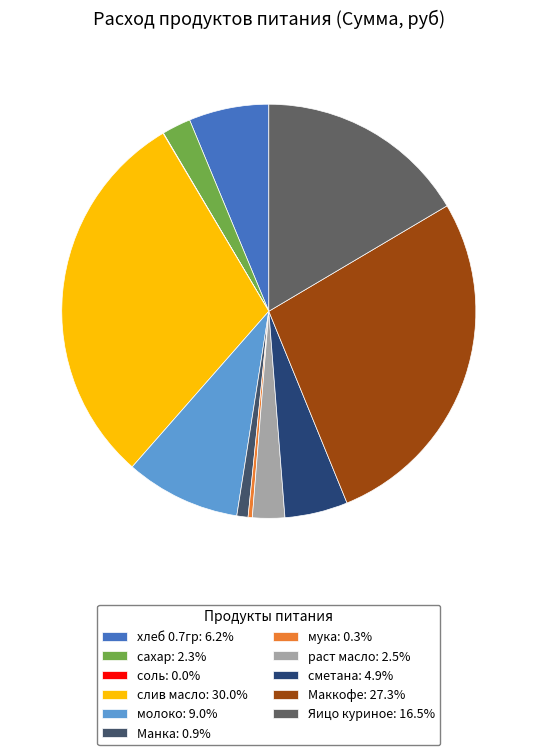

Which has a higher value, соль or сметана?

сметана